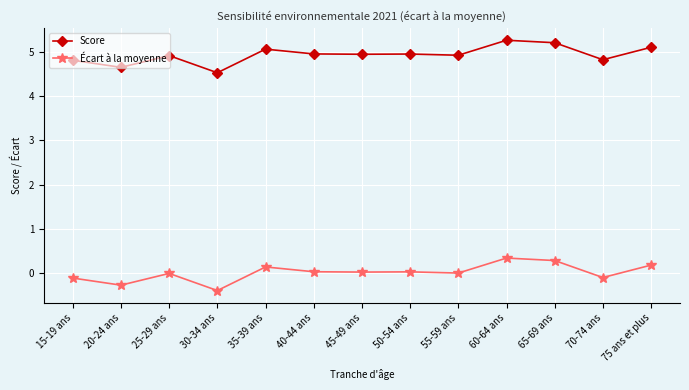

True or false: Écart à la moyenne and Score intersect in this chart.

False